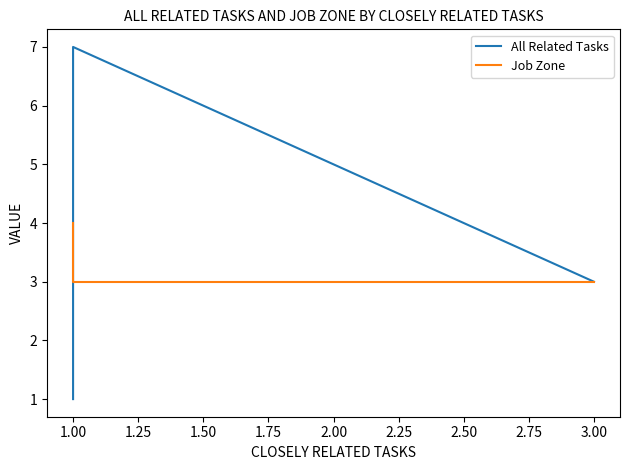

True or false: Job Zone and All Related Tasks intersect in this chart.

False